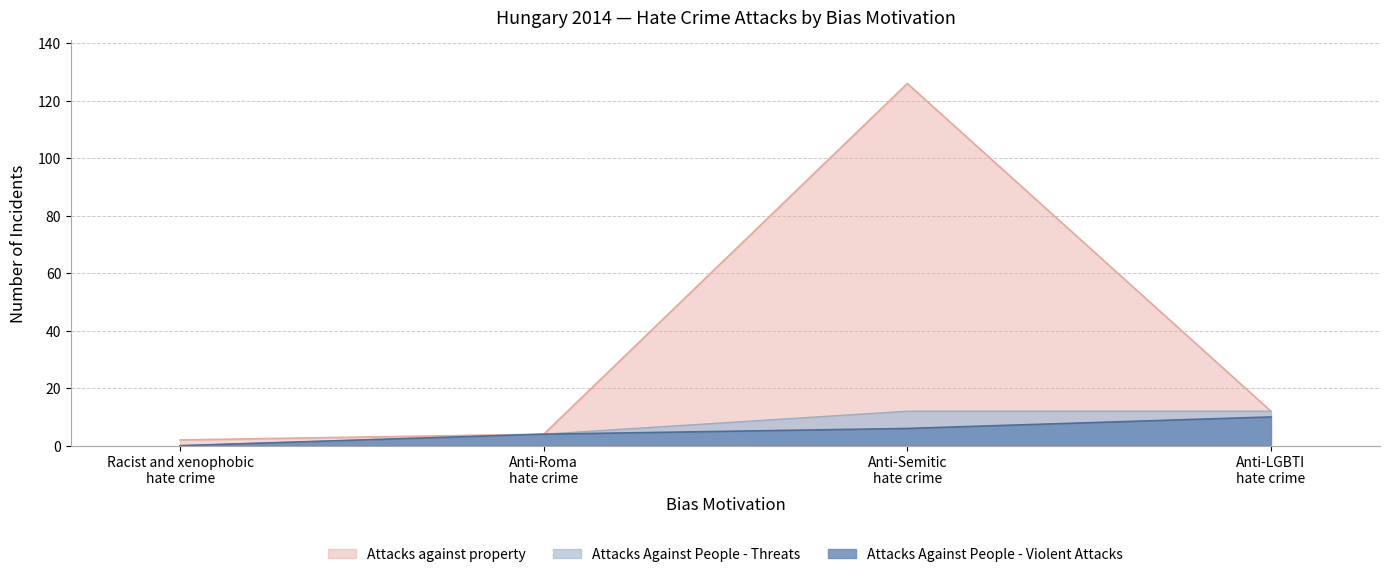

How many values in the Attacks Against People - Violent Attacks series are below 6?

2